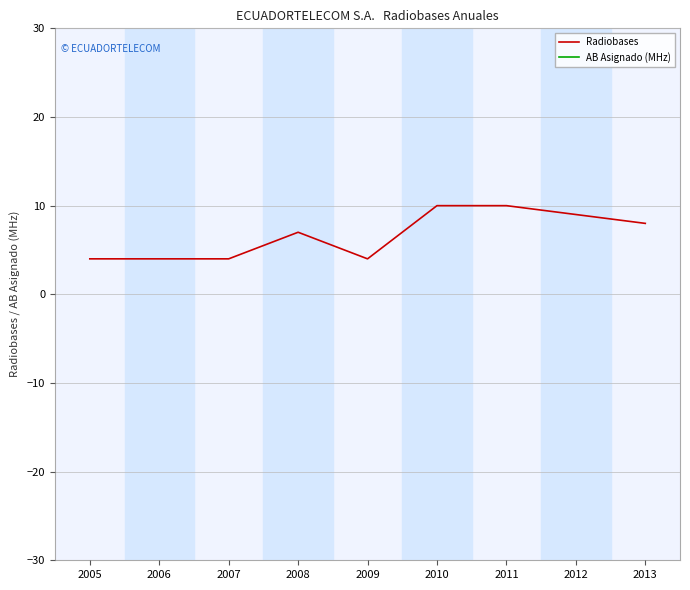

Reading right to left, list all the values displayed in this chart.

Radiobases: 8	9	10	10	4	7	4	4	4
AB Asignado (MHz): 50	50	50	50	50	50	50	50	50